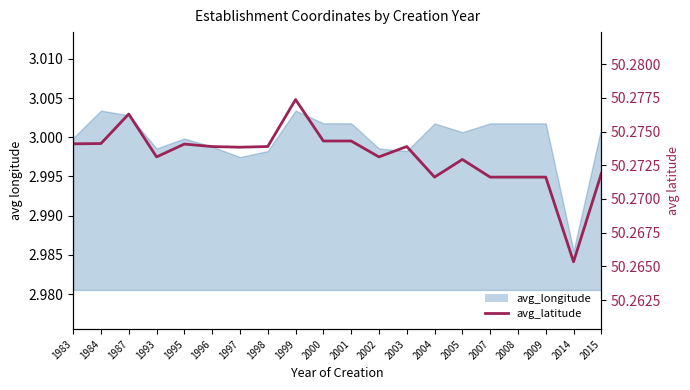

The chart shows a value of 23.3 at 1995. True or false?

False